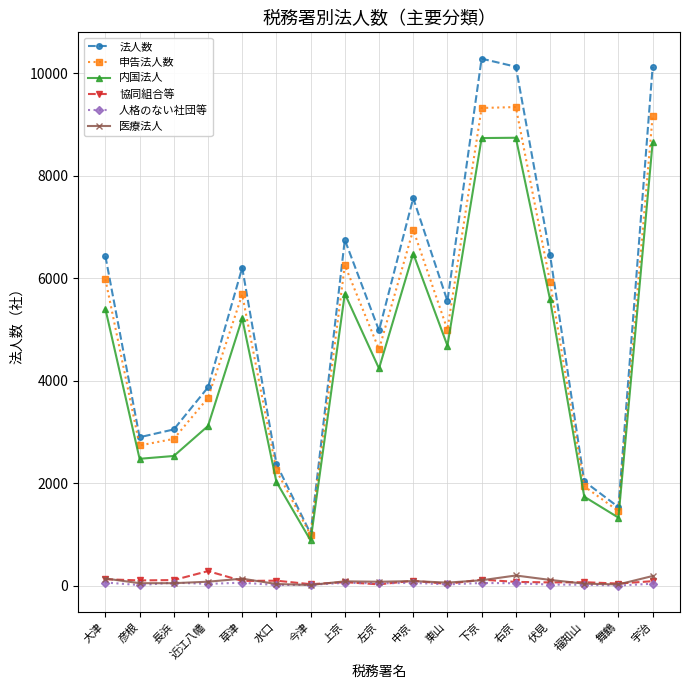

What is the average value of the 医療法人 series?

90